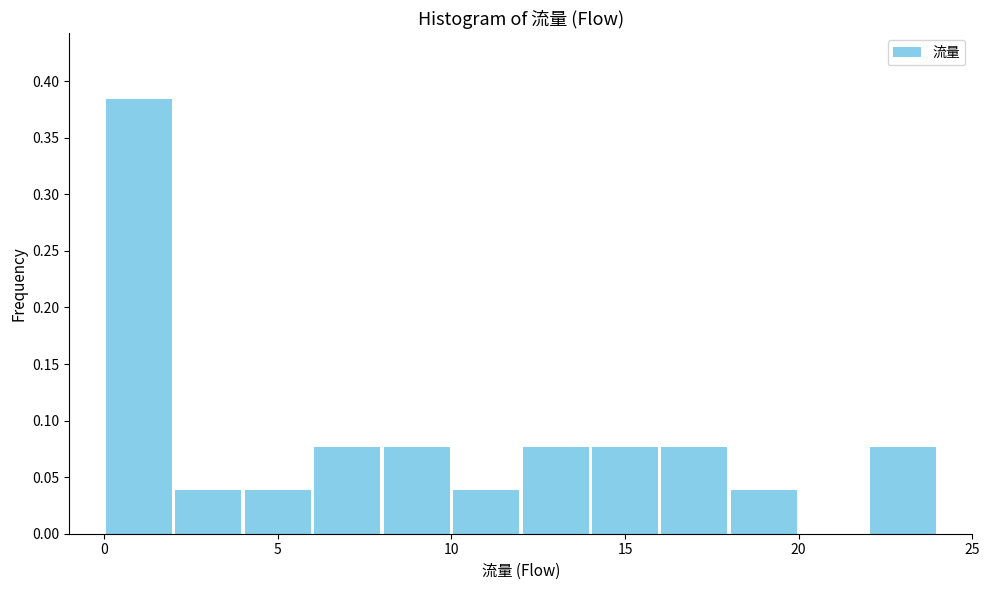

Reading left to right, transcribe this chart: for each bar, give the range it covers on the x-axis and its height. The values are not printed on the chart, so give them approximately, as read against the axis.

0 to 2: 0.385
2 to 4: 0.040
4 to 6: 0.040
6 to 8: 0.075
8 to 10: 0.075
10 to 12: 0.040
12 to 14: 0.075
14 to 16: 0.075
16 to 18: 0.075
18 to 20: 0.040
20 to 22: 0
22 to 24: 0.075